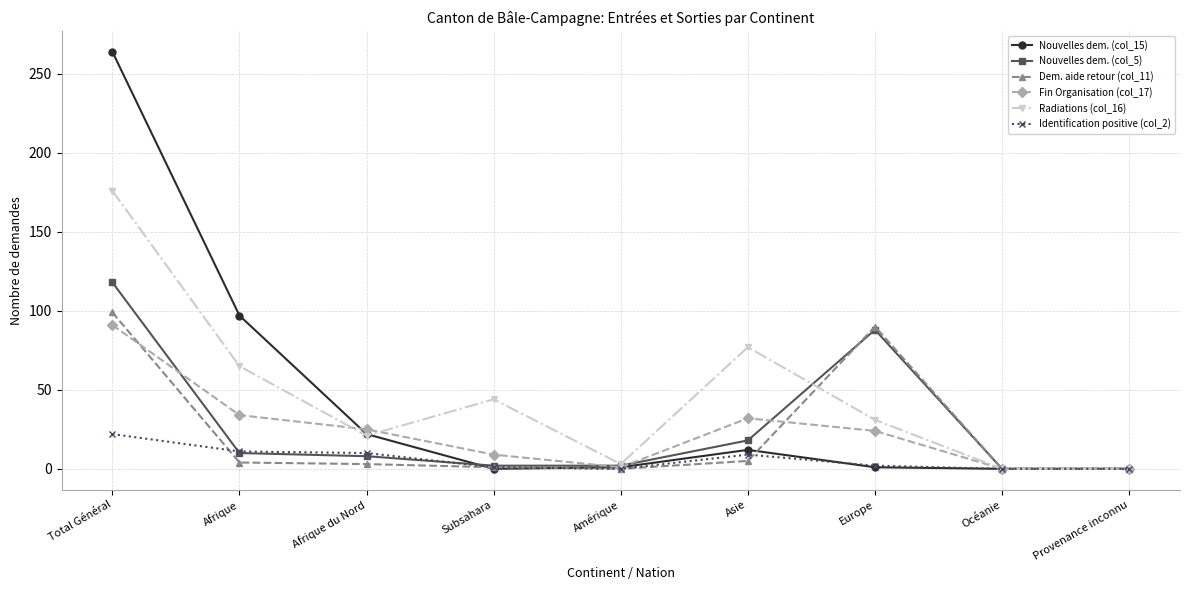

Which series has the largest range (max minus min)?

Nouvelles dem. (col_15)